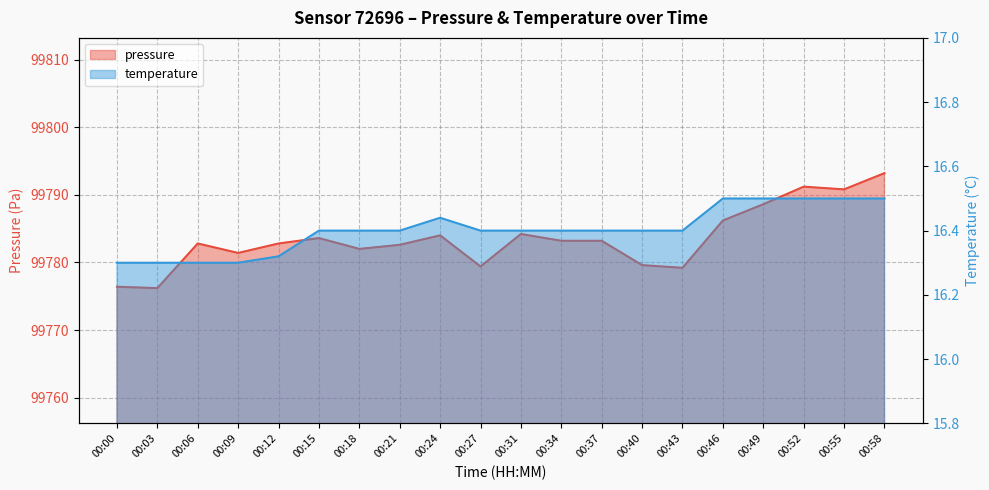

In pressure, how many points are lower than both neighbors (excluding endpoints)?

6